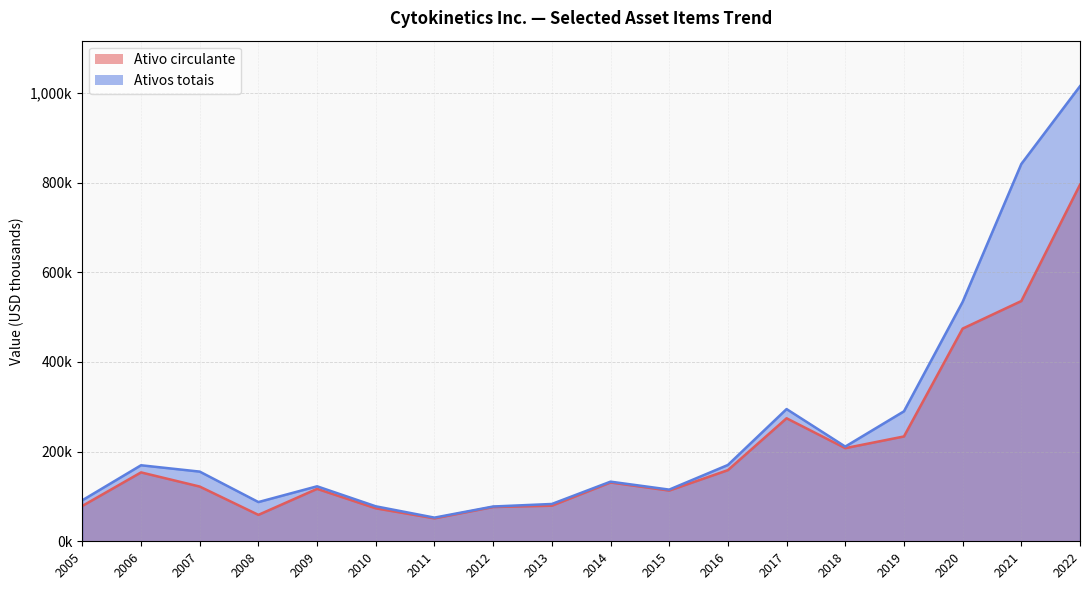

What is the sum of the Ativos totais values at 2009 and 2014?

255567